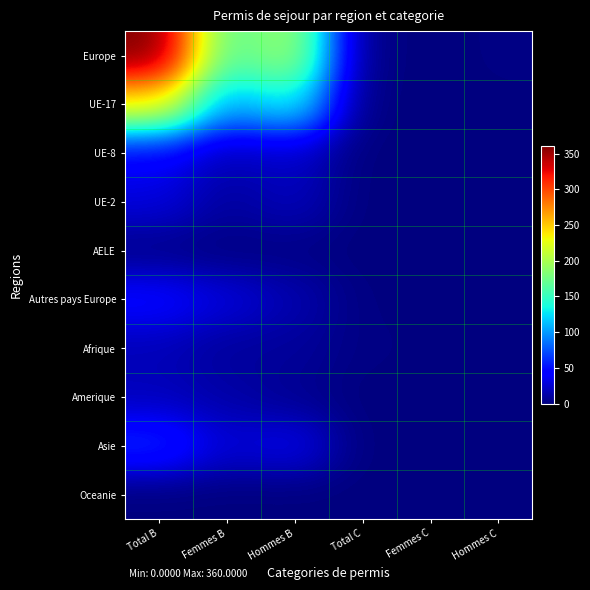

Where is Amerique nearest to the value 9?

Hommes B